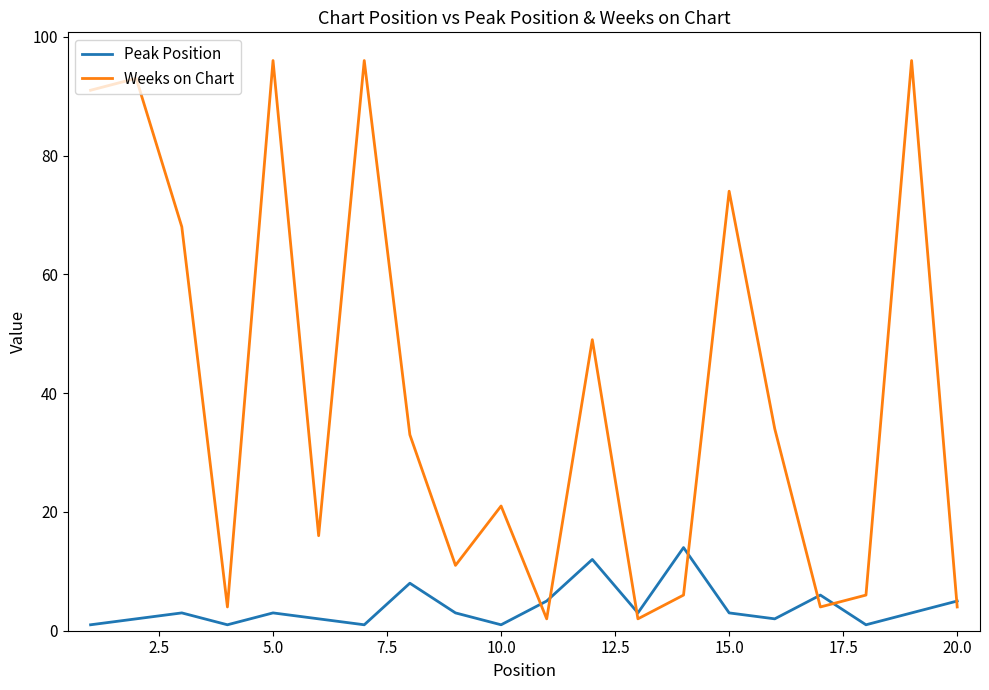

Is this an area chart (filled region under the line)?

No